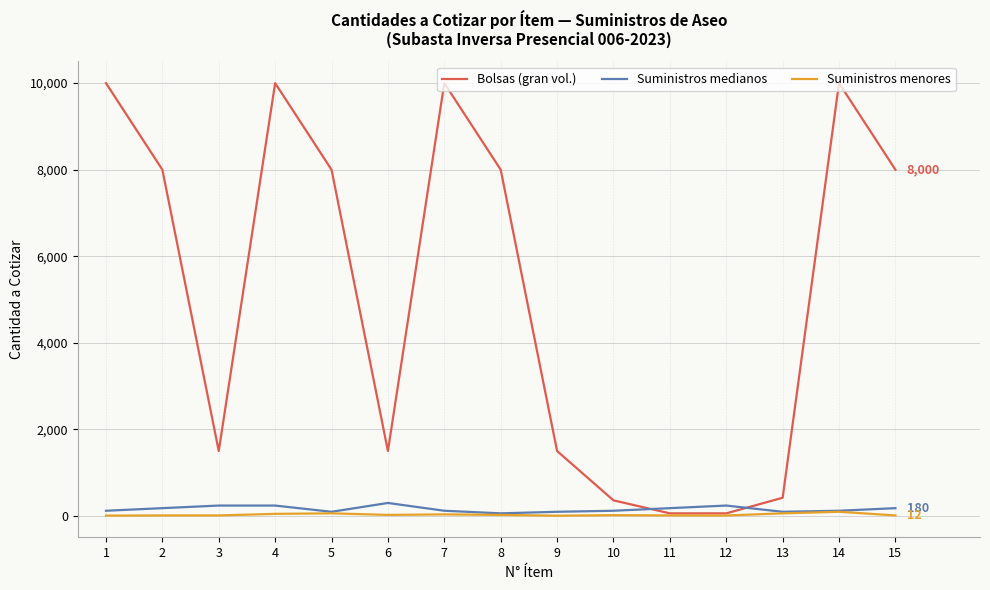

What is the maximum value shown in the chart?

10000